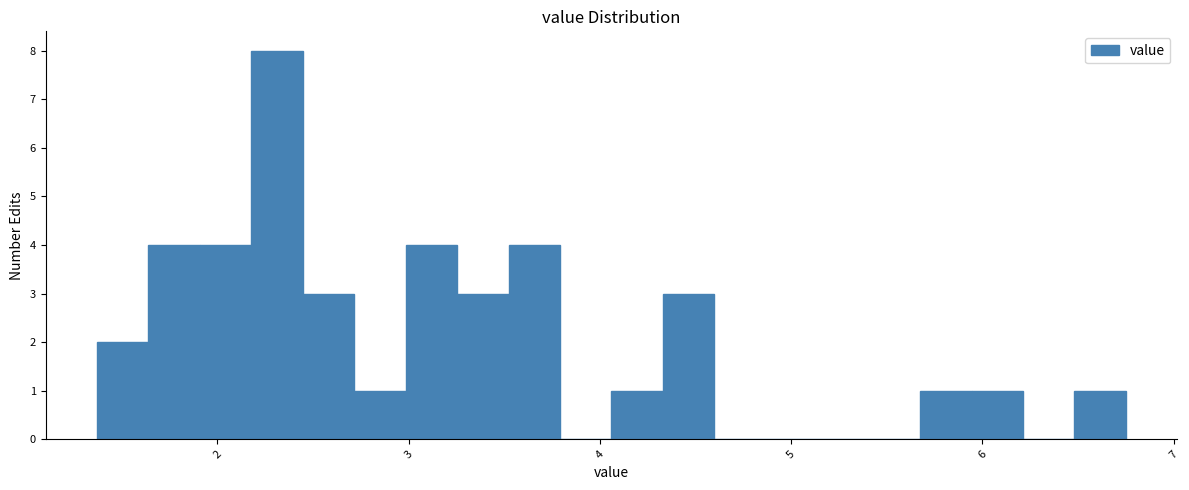

Around what value on the x-axis is the tallest bar? Give the approximate position of its centre, as read against the axis.

2.3